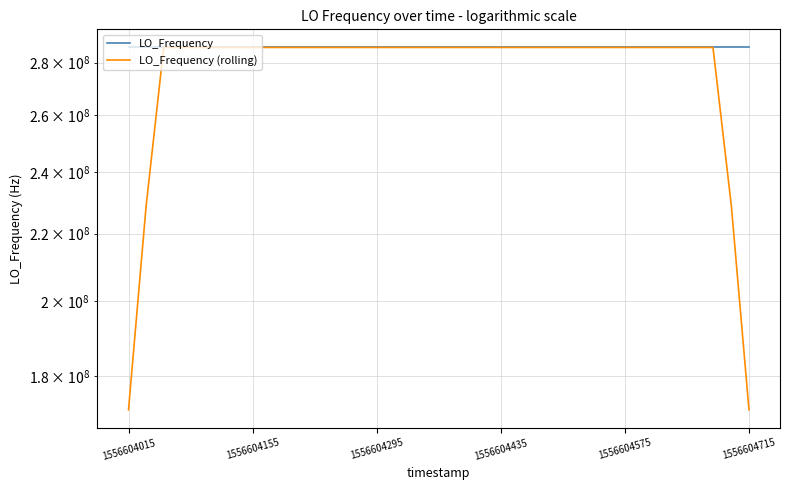

What is the difference between the second highest and second lowest values in the LO_Frequency (rolling) series?

114418801.2